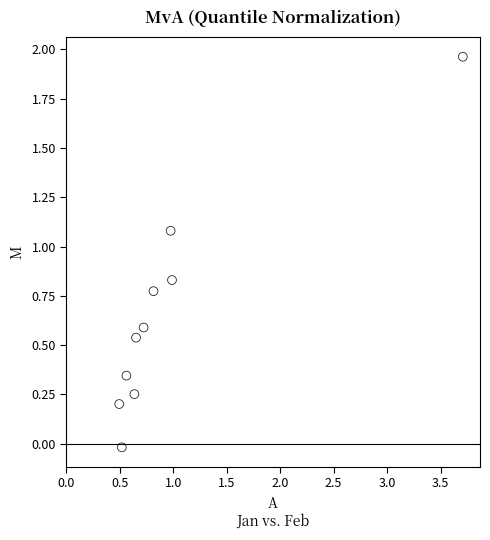

What is the average X value?

1.0